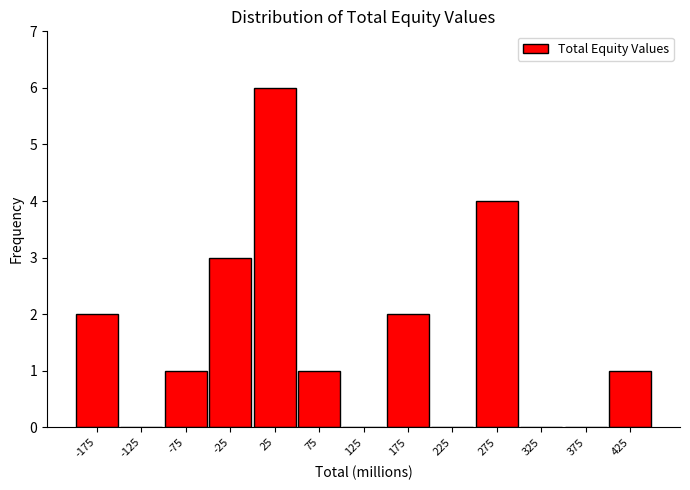

Reading left to right, transcribe this chart: for each bar, give the range it covers on the x-axis and its height. The values are not printed on the chart, so give them approximately, as read against the axis.

-200 to -150: 2
-150 to -100: 0
-100 to -50: 1
-50 to 0: 3
0 to 50: 6
50 to 100: 1
100 to 150: 0
150 to 200: 2
200 to 250: 0
250 to 300: 4
300 to 350: 0
350 to 400: 0
400 to 450: 1